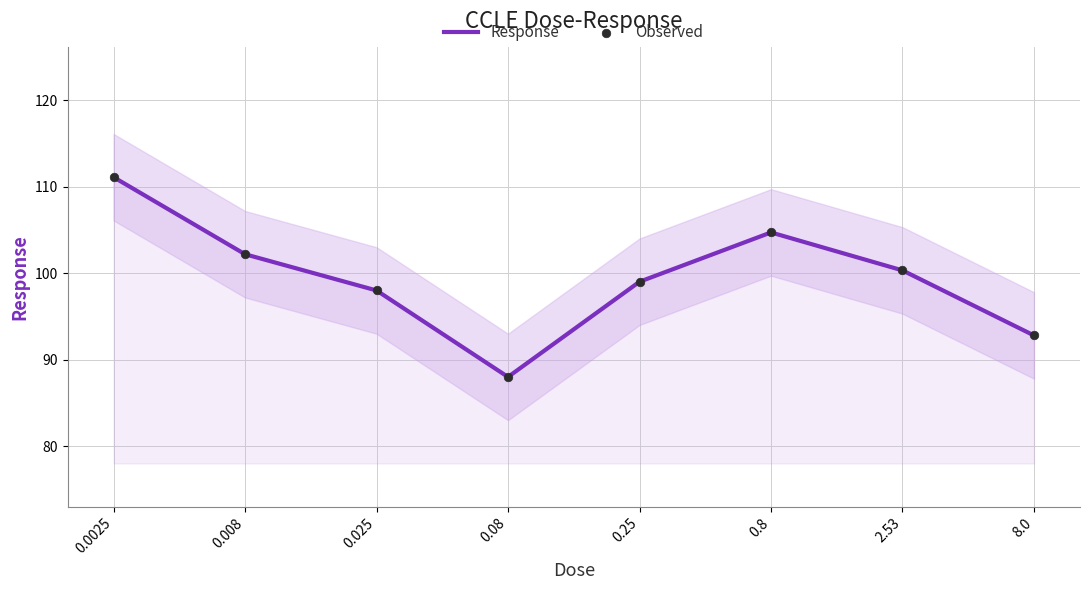

Is the value of Observed at 2.53 greater than the value of Response at 0.08?

Yes